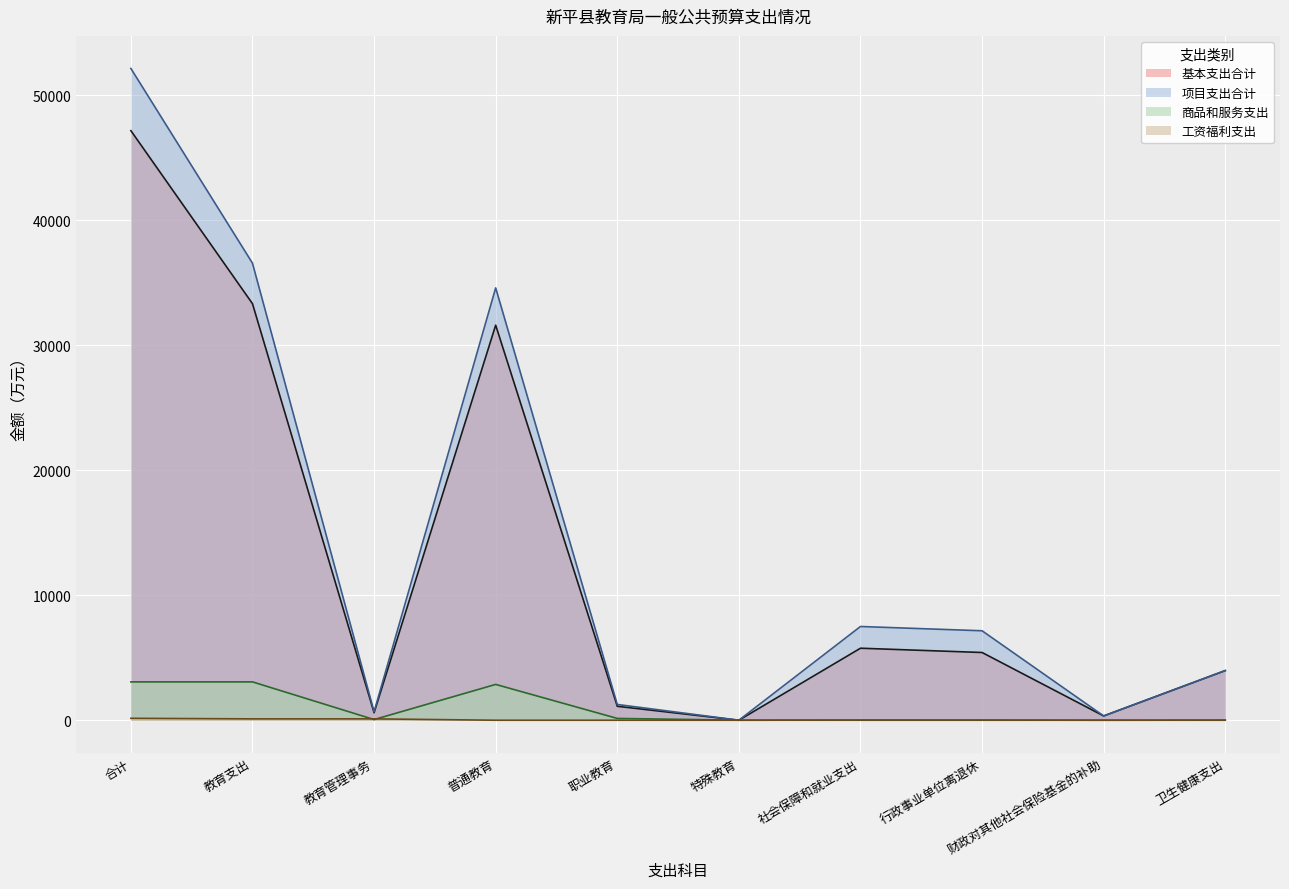

How many categories are shown in the chart?

10